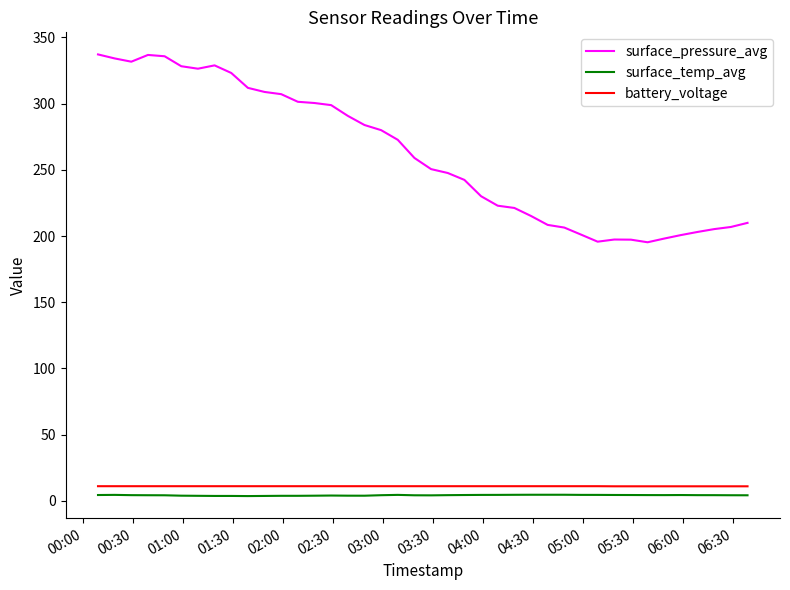

What is the lowest value of the surface_pressure_avg series?

195.3